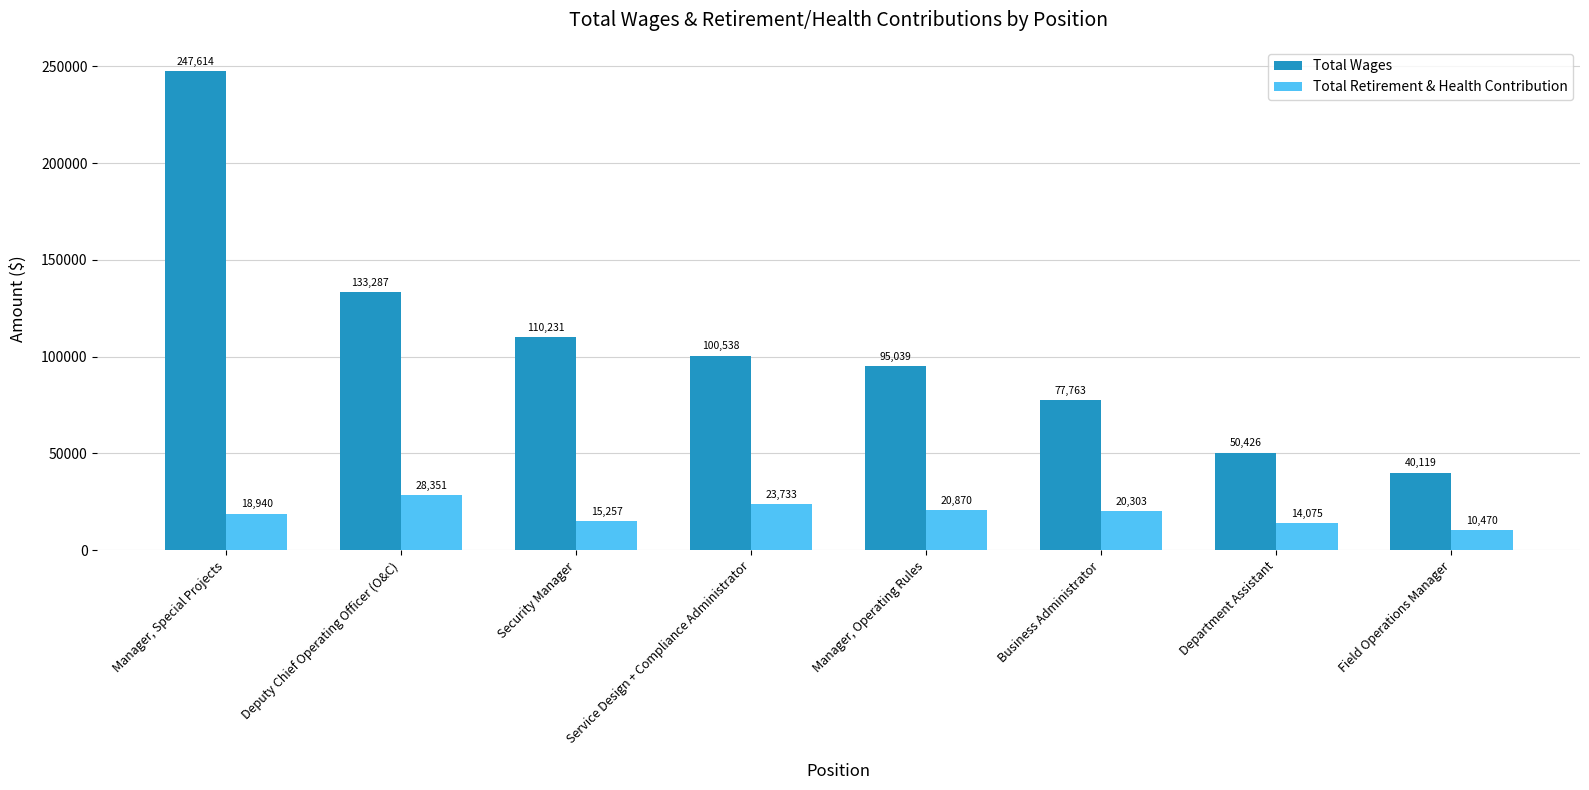

Which label corresponds to the largest value in the chart?

Manager, Special Projects